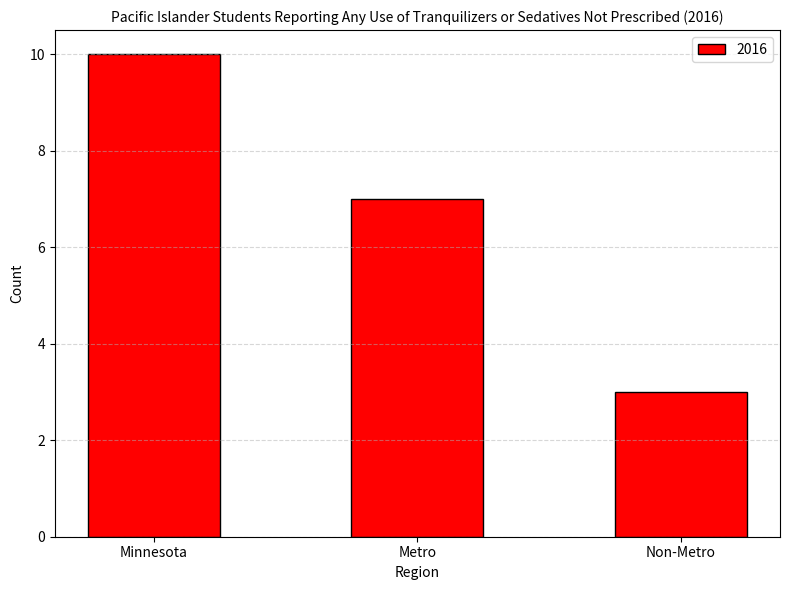

What is the label of the 3rd bar from the left?

Non-Metro